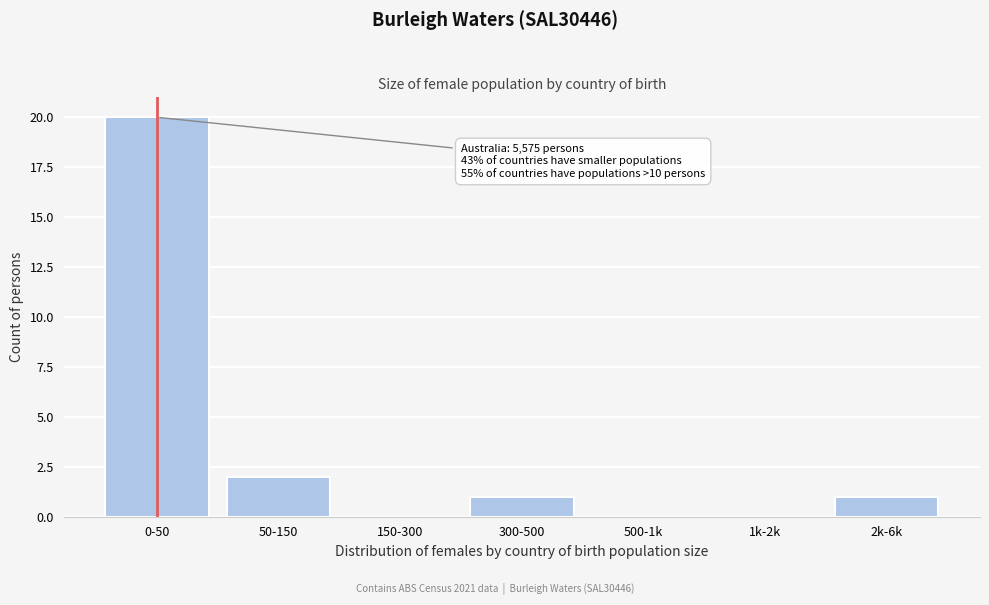

Reading left to right, extract all data points from this chart.

0-50=20	50-150=2	150-300=0	300-500=1	500-1k=0	1k-2k=0	2k-6k=1